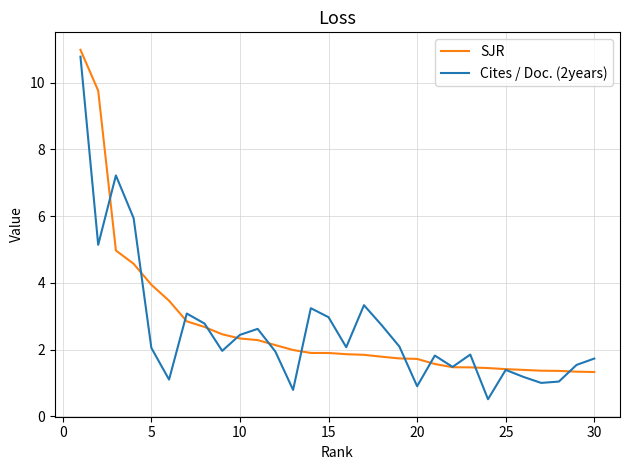

What is the maximum value shown in the chart?

11.0